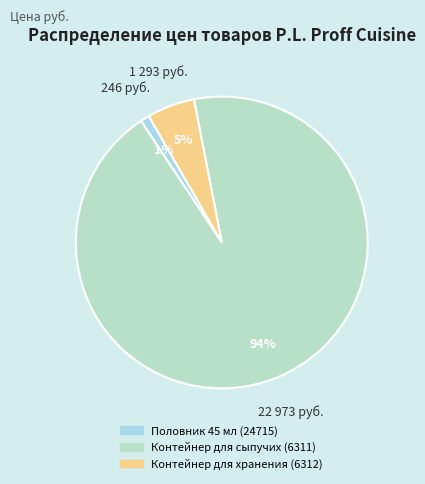

Count the number of slices in the pie.

3